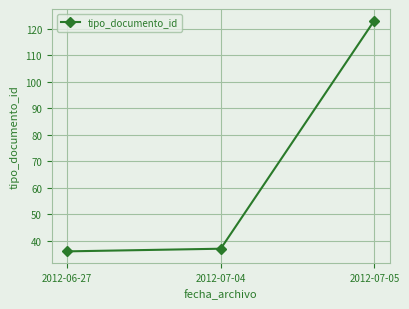

What is the average value?

65